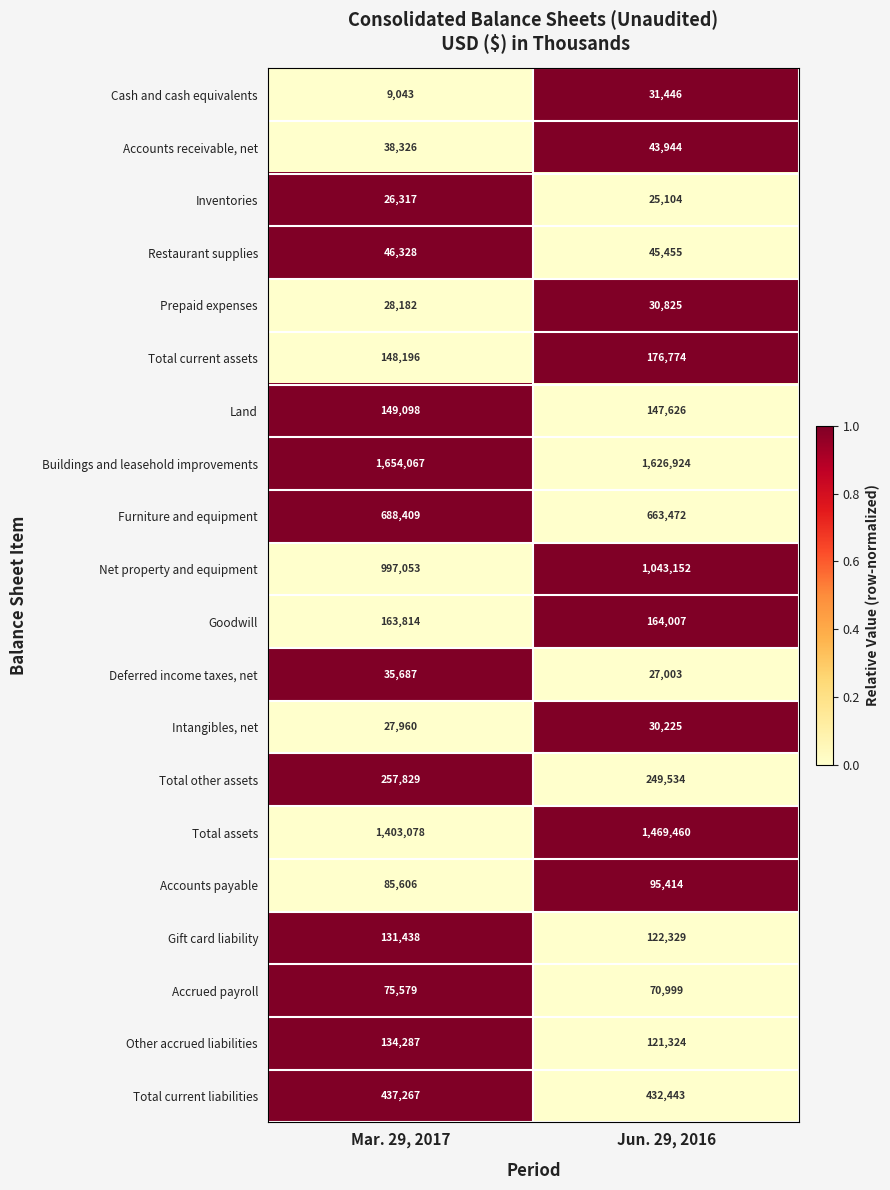

At which label does Prepaid expenses reach its peak?

Jun. 29, 2016